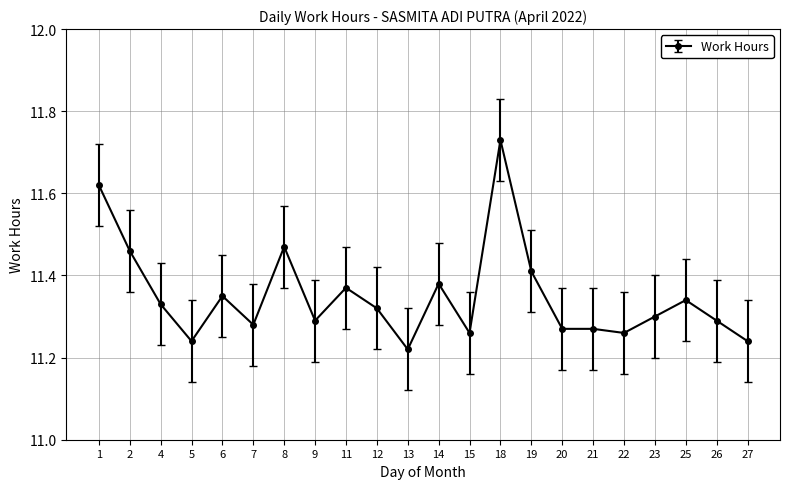

Is this an area chart (filled region under the line)?

No